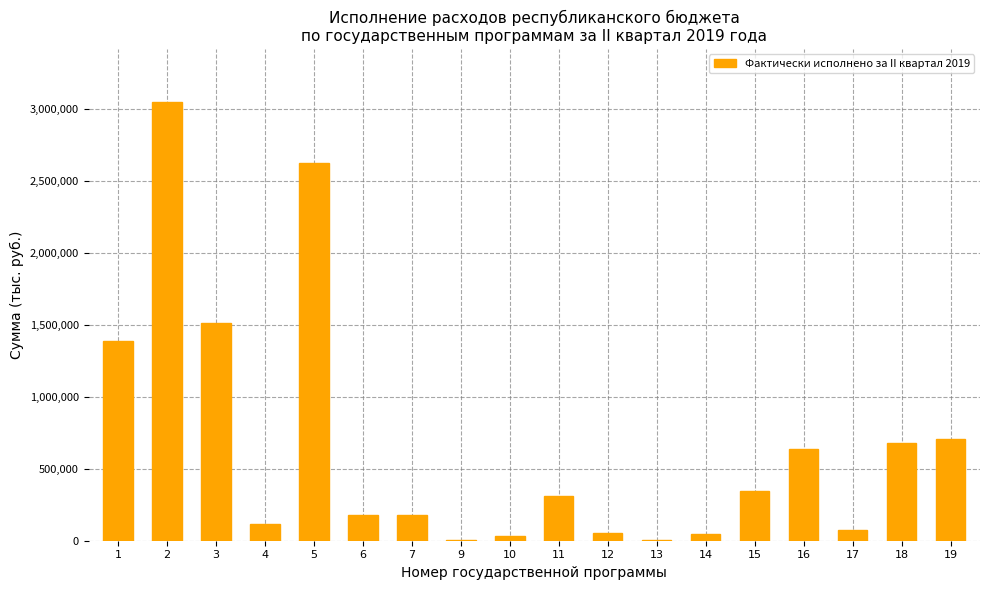

What is the sum of the values at 2 and 1?

4434760.9